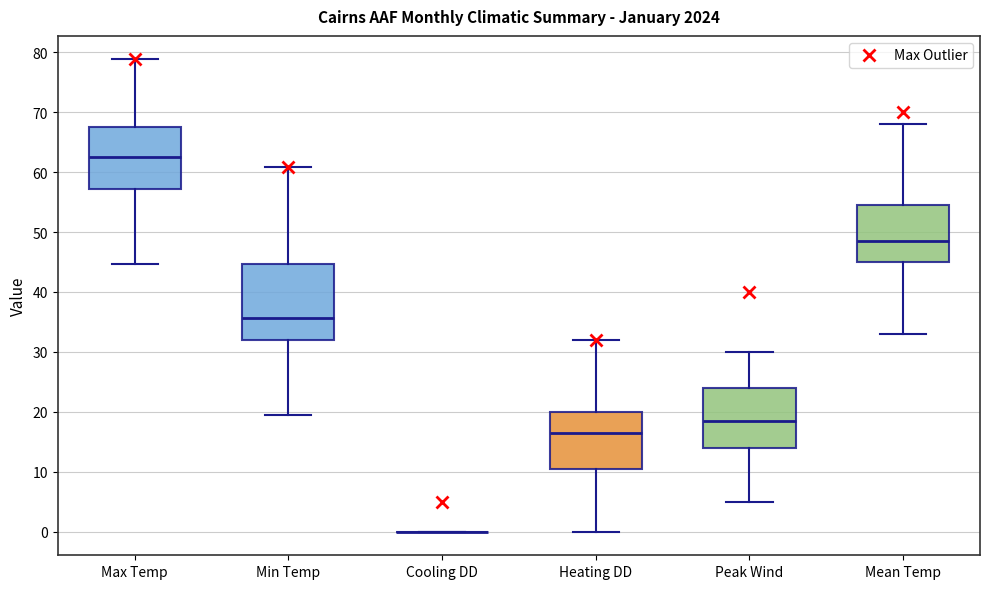

Reading left to right, read every box against the y-axis: the position of its median line, the range the box covers, and the ends of its whiskers. The values are not printed on the chart, so give them approximately, as read against the axis.

Max Temp: median 63, box 57 to 68, whiskers 45 to 79
Min Temp: median 36, box 32 to 45, whiskers 19 to 61
Cooling DD: box collapsed to a line at 0, whiskers 0 to 0
Heating DD: median 17, box 11 to 20, whiskers 0 to 32
Peak Wind: median 19, box 14 to 24, whiskers 5 to 30
Mean Temp: median 49, box 45 to 55, whiskers 33 to 68